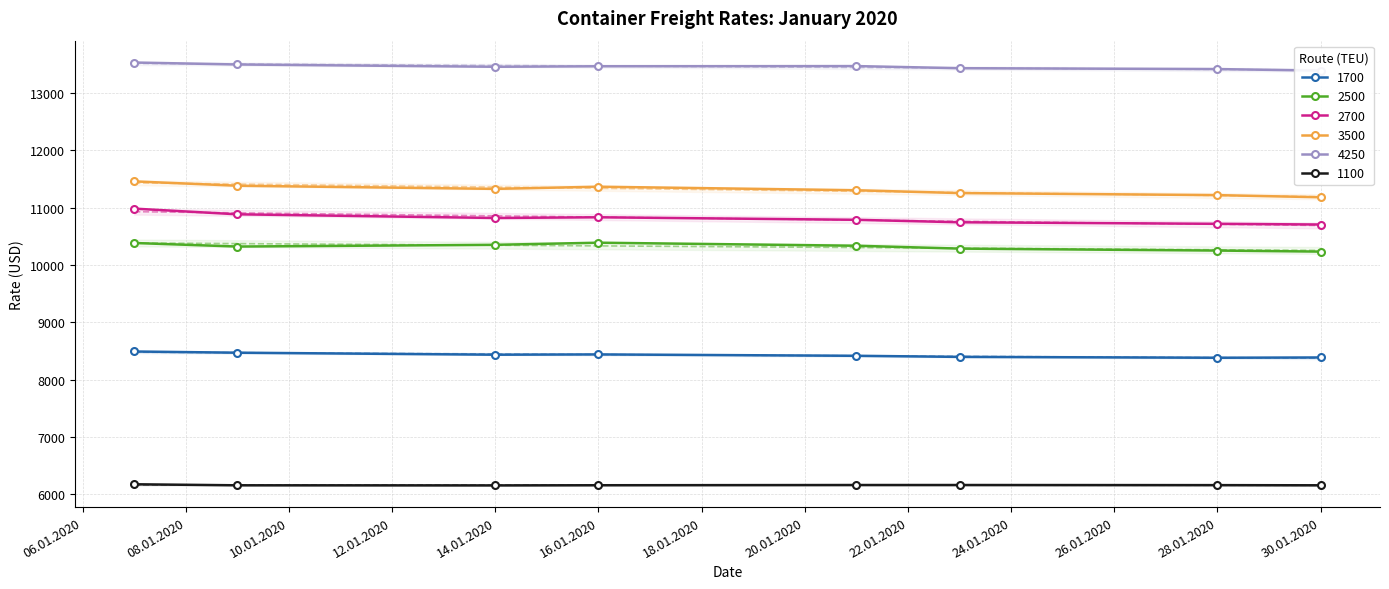

What is the total value across all series at 21.01.2020?

60472